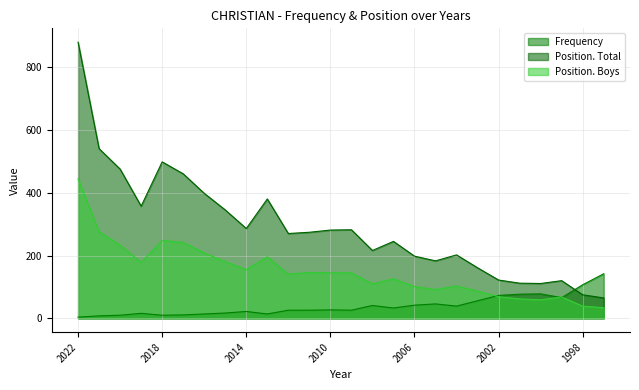

What is the value of the Position. Total point at the 19th from the left?

202